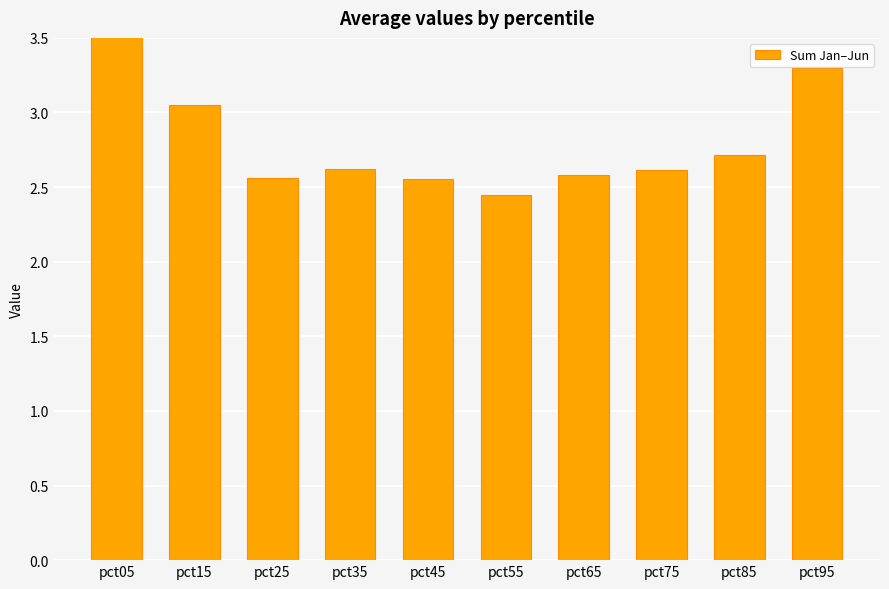

List the labels in order of value, largest first.

pct05, pct95, pct15, pct85, pct35, pct75, pct65, pct25, pct45, pct55